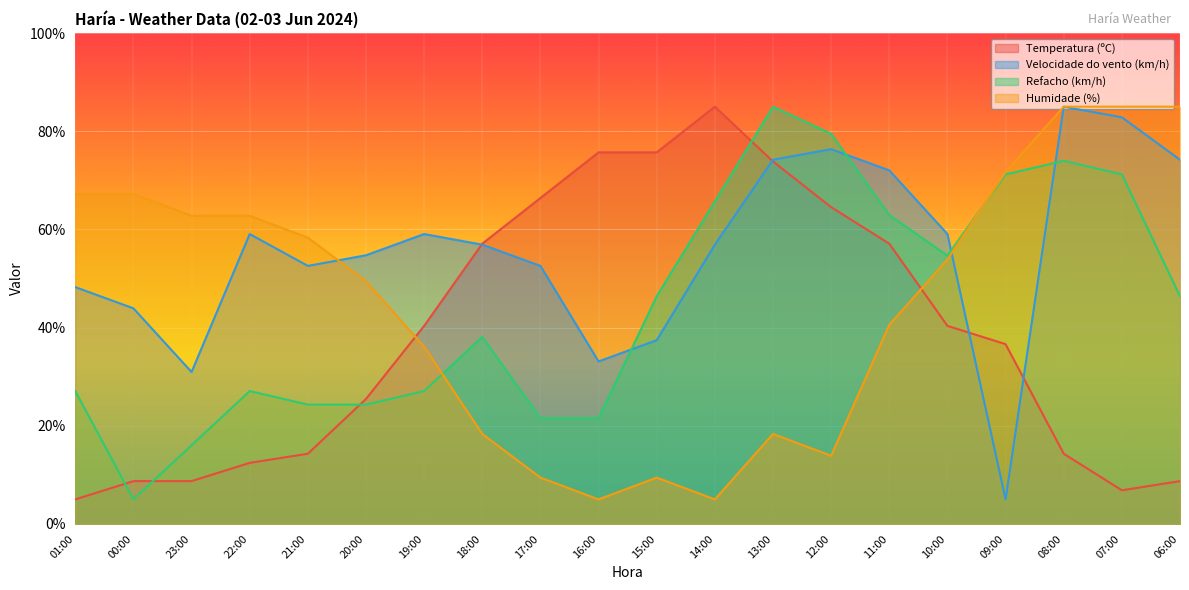

Which series has the largest total across all categories?

Velocidade do vento (km/h)